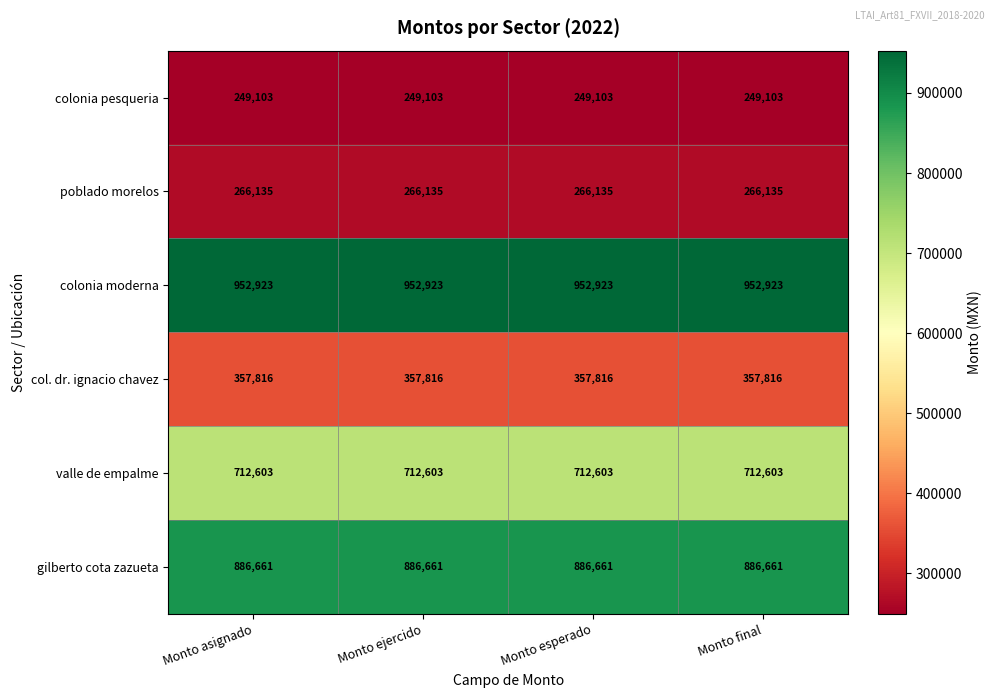

What is the lowest value of the poblado morelos series?

266135